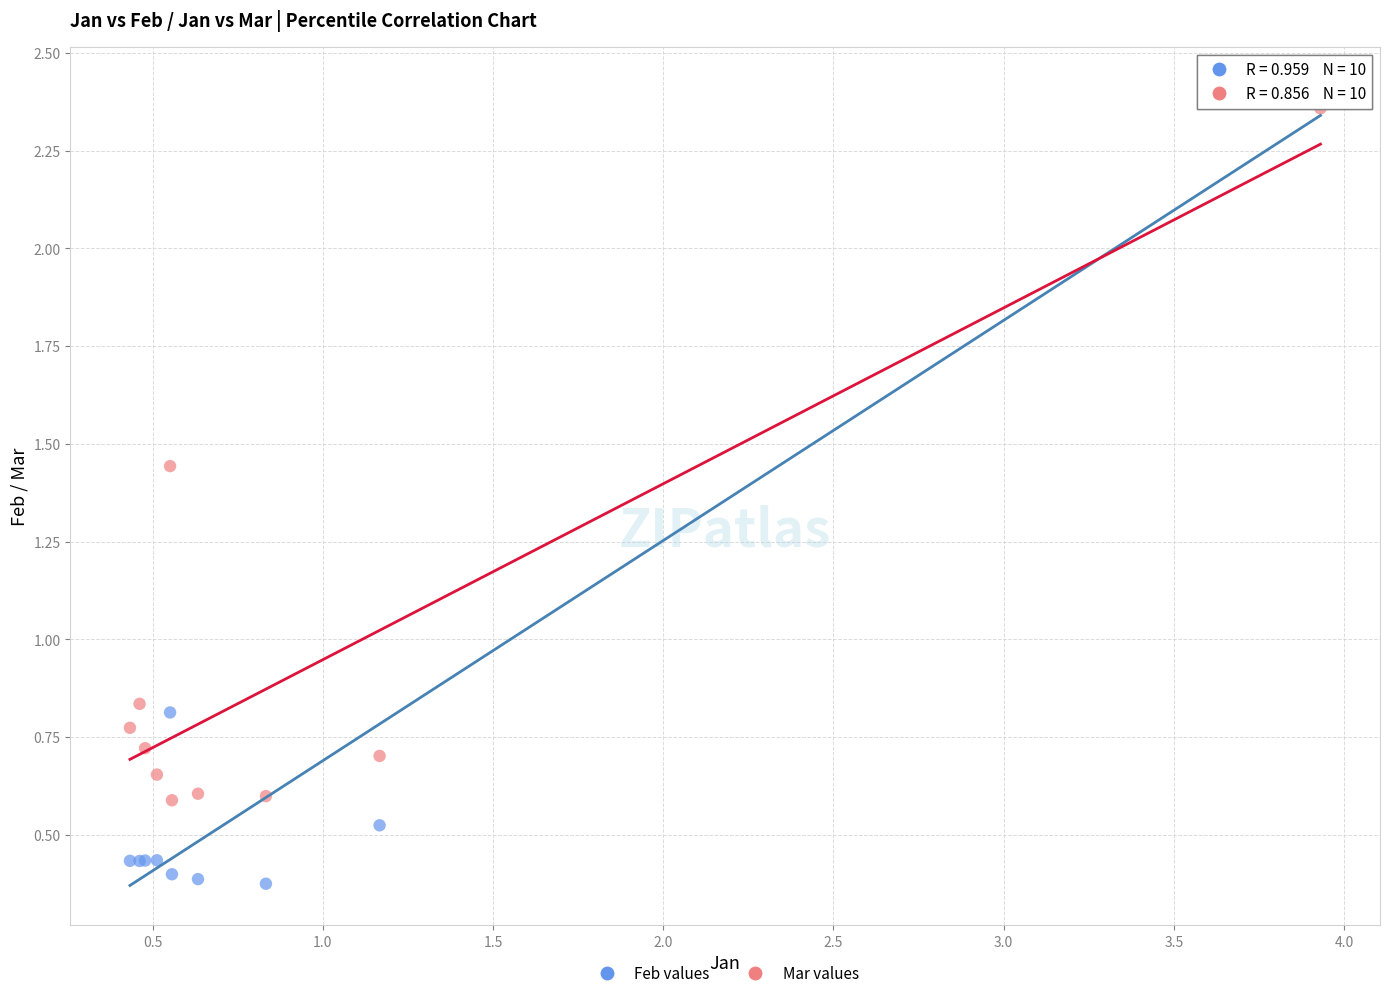

Which series has the widest spread of Y values?

Feb values